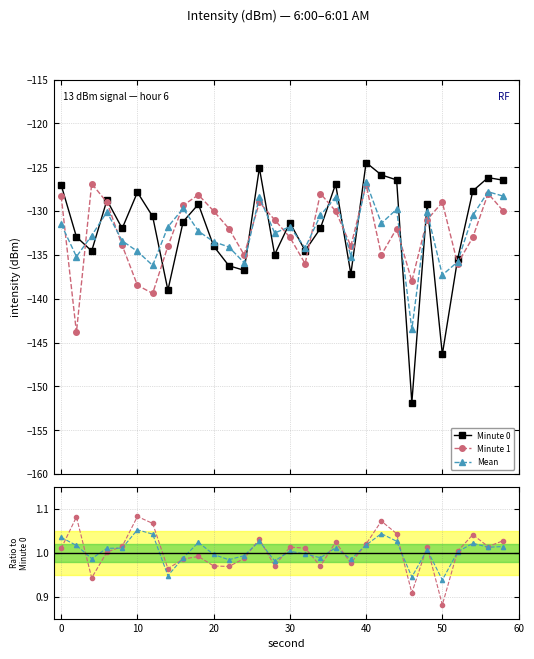

True or false: Minute 1 and Mean cross at least once.

True